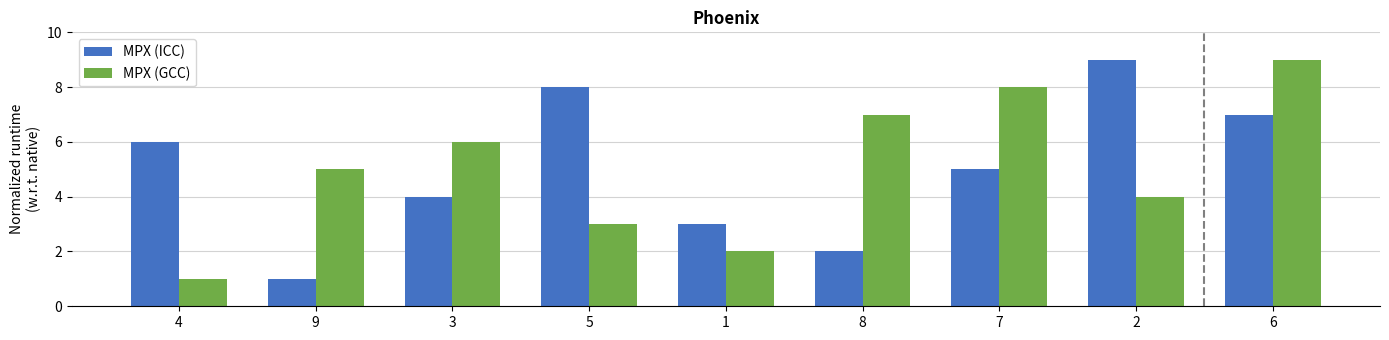

Is the value of MPX (GCC) at 5 greater than the value of MPX (ICC) at 3?

No